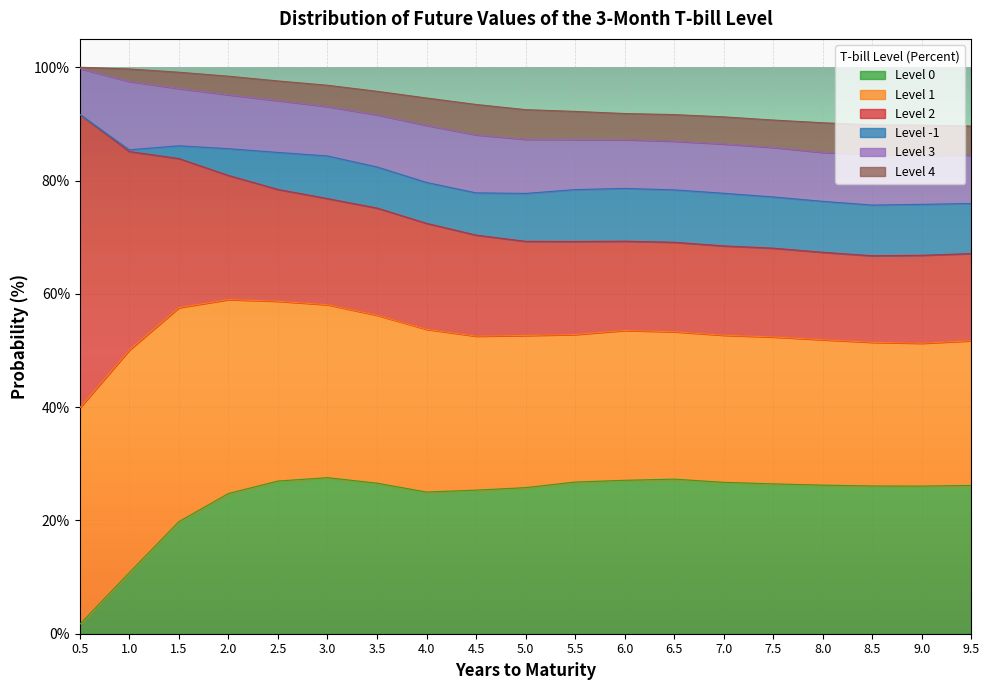

Reading right to left, list all the values displayed in this chart.

Level 2: 9.5=15.4	9.0=15.5	8.5=15.3	8.0=15.4	7.5=15.7	7.0=15.8	6.5=15.8	6.0=15.8	5.5=16.4	5.0=16.6	4.5=17.8	4.0=18.7	3.5=18.9	3.0=18.7	2.5=19.7	2.0=21.9	1.5=26.3	1.0=35.0	0.5=51.8
Level 1: 9.5=25.5	9.0=25.2	8.5=25.4	8.0=25.7	7.5=25.9	7.0=26.0	6.5=26.0	6.0=26.4	5.5=26.0	5.0=26.9	4.5=27.2	4.0=28.7	3.5=29.6	3.0=30.5	2.5=31.7	2.0=34.2	1.5=37.8	1.0=39.3	0.5=38.2
Level 0: 9.5=26.2	9.0=26.1	8.5=26.1	8.0=26.2	7.5=26.4	7.0=26.7	6.5=27.3	6.0=27.1	5.5=26.8	5.0=25.8	4.5=25.3	4.0=25.0	3.5=26.6	3.0=27.5	2.5=26.9	2.0=24.7	1.5=19.8	1.0=10.8	0.5=1.7
Level -1: 9.5=8.8	9.0=9.0	8.5=8.9	8.0=9.0	7.5=9.0	7.0=9.3	6.5=9.3	6.0=9.3	5.5=9.2	5.0=8.5	4.5=7.5	4.0=7.2	3.5=7.3	3.0=7.5	2.5=6.5	2.0=4.7	1.5=2.2	1.0=0.3	0.5=0.0
Level 3: 9.5=8.6	9.0=8.6	8.5=8.9	8.0=8.6	7.5=8.7	7.0=8.7	6.5=8.6	6.0=8.6	5.5=8.8	5.0=9.6	4.5=10.2	4.0=10.1	3.5=9.2	3.0=8.7	2.5=9.2	2.0=9.5	1.5=10.1	1.0=12.1	0.5=8.1
Level 4: 9.5=5.1	9.0=5.4	8.5=5.2	8.0=5.2	7.5=4.8	7.0=4.8	6.5=4.7	6.0=4.6	5.5=5.0	5.0=5.2	4.5=5.4	4.0=4.8	3.5=4.2	3.0=3.8	2.5=3.5	2.0=3.3	1.5=2.9	1.0=2.2	0.5=0.2